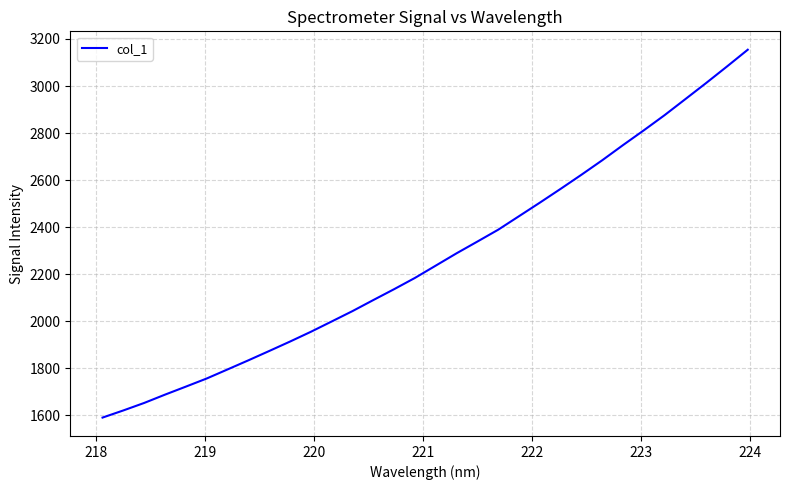

How many lines are shown in the chart?

1